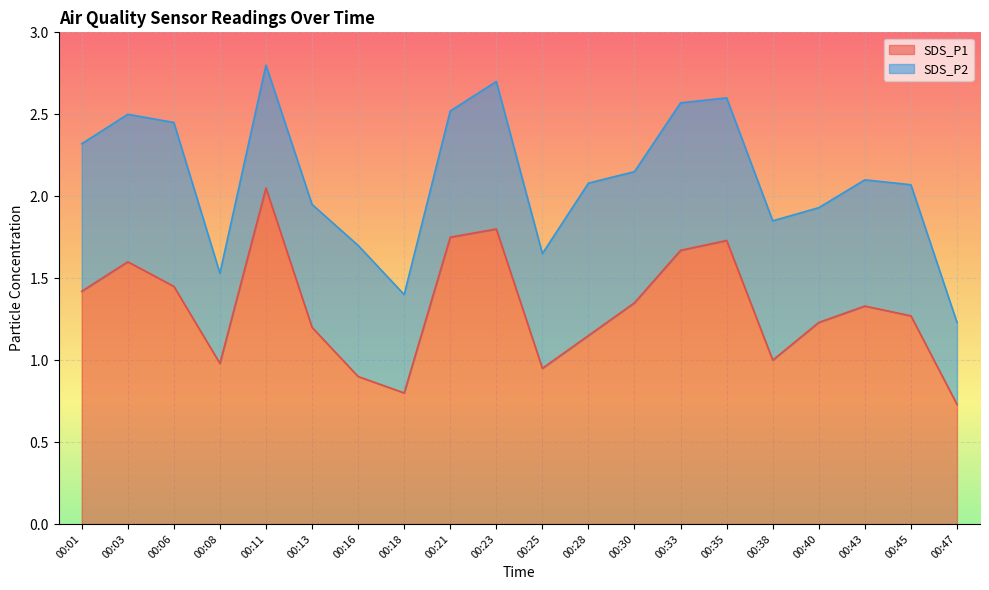

Which has a higher value, 00:18 or 00:40?

00:40